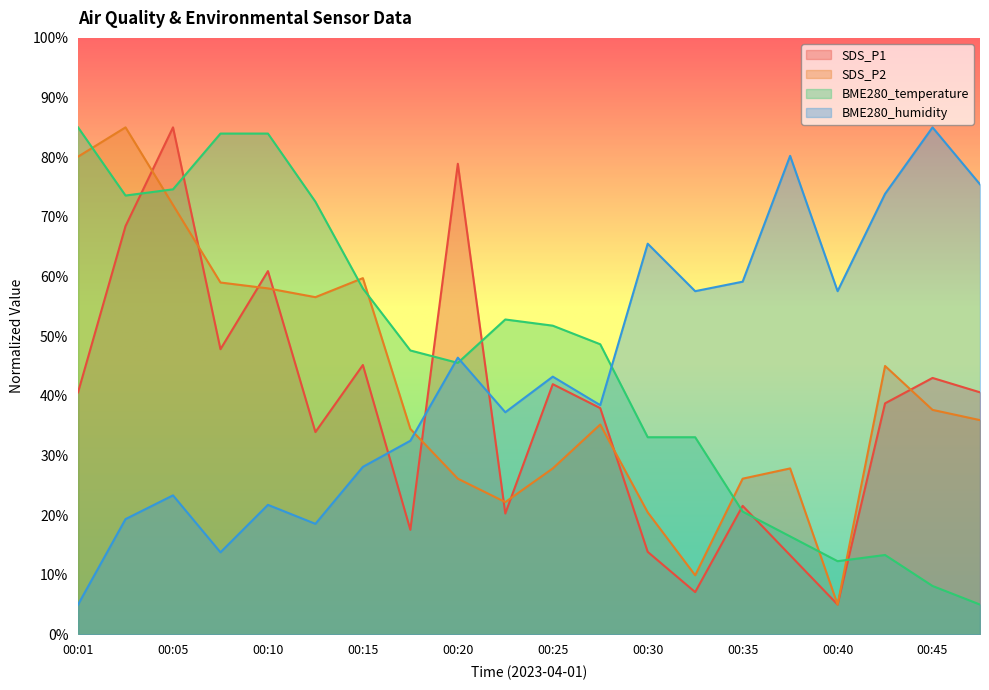

How many categories are shown in the chart?

20